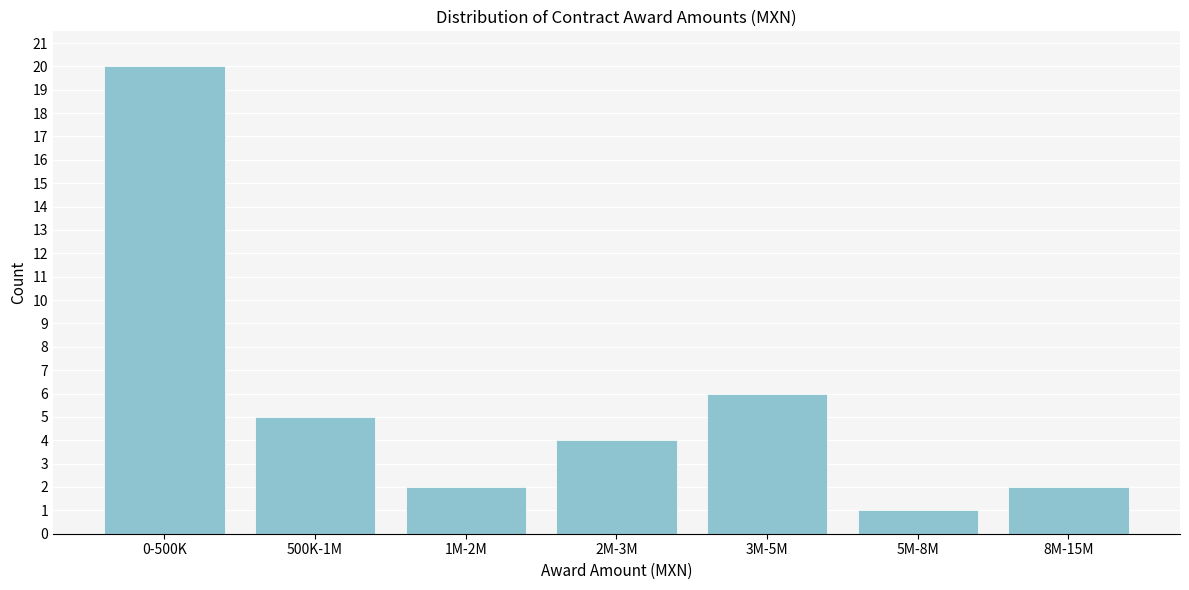

Reading left to right, transcribe all the data shown in this chart.

0-500K=20	500K-1M=5	1M-2M=2	2M-3M=4	3M-5M=6	5M-8M=1	8M-15M=2